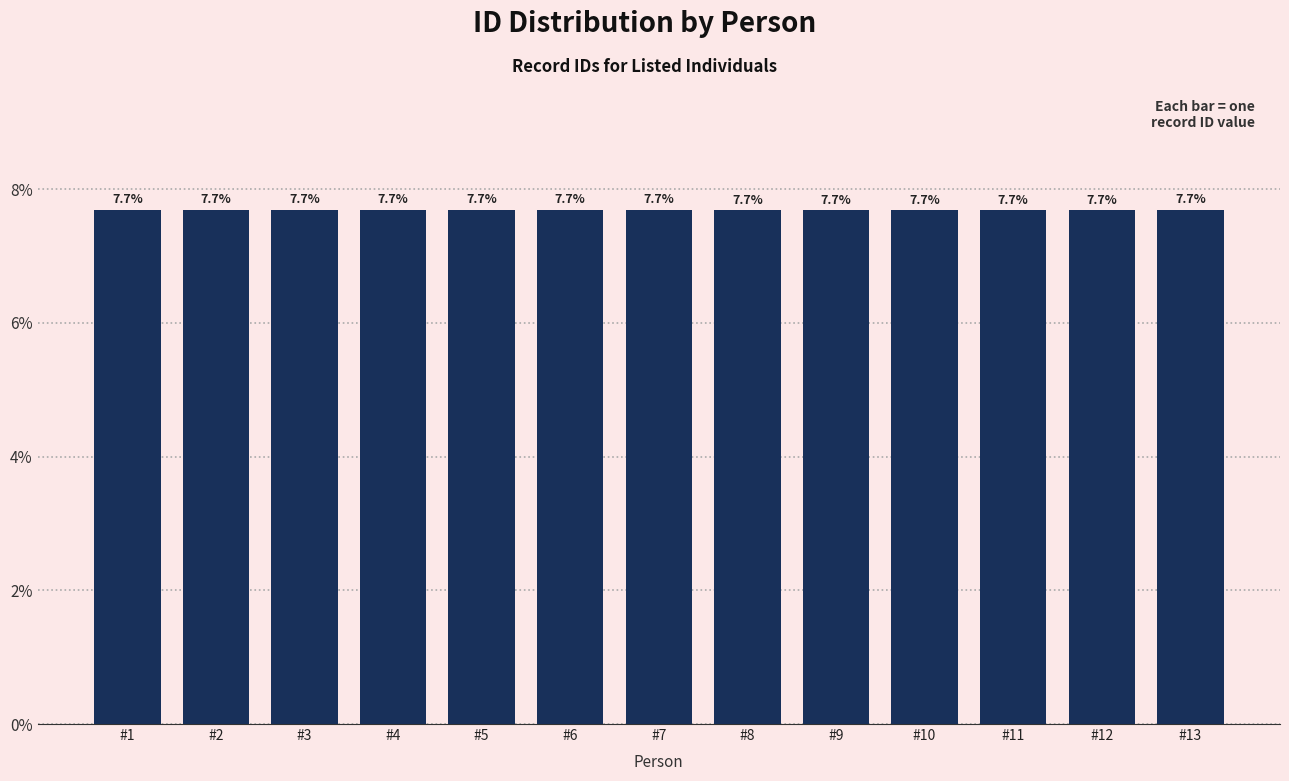

What is the average value?

7.7